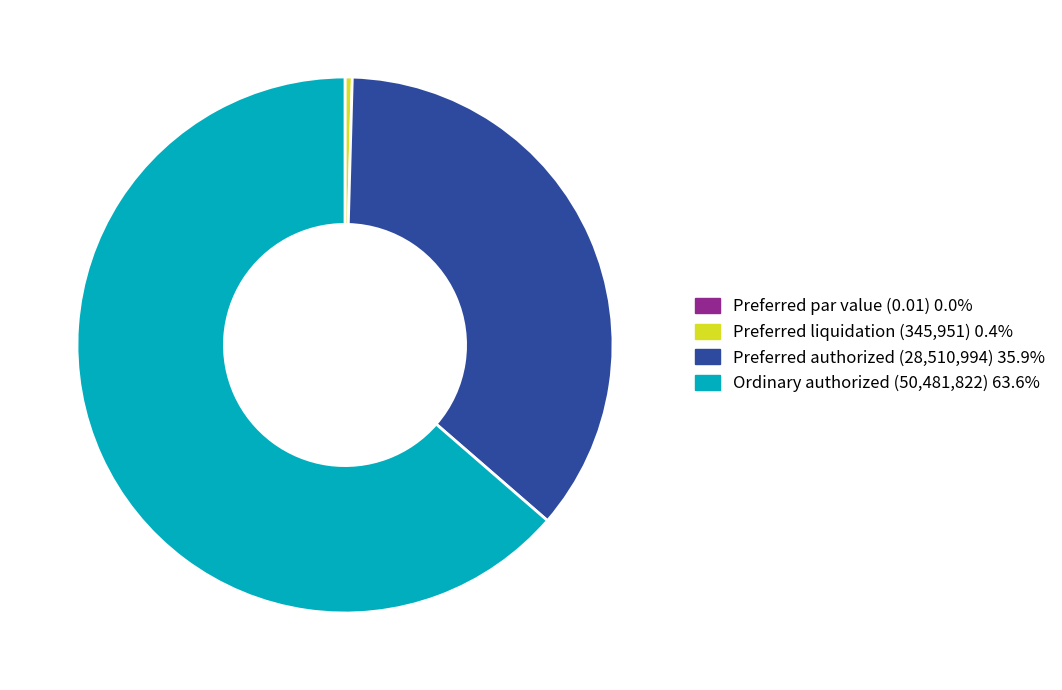

Does any single category account for the majority?

Yes